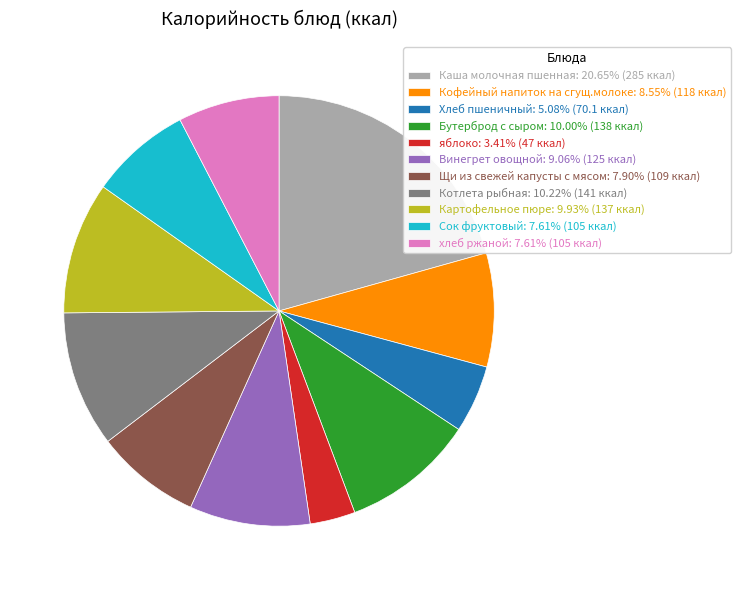

Approximately how many times larger is the value at Сок фруктовый: 7.61% (105 ккал) compared to Щи из свежей капусты с мясом: 7.90% (109 ккал)?

1.0